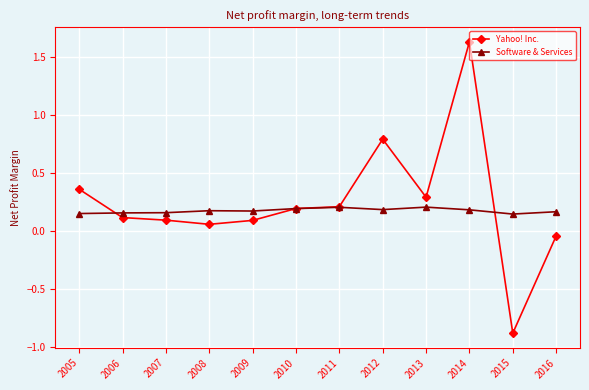

Is this an area chart (filled region under the line)?

No